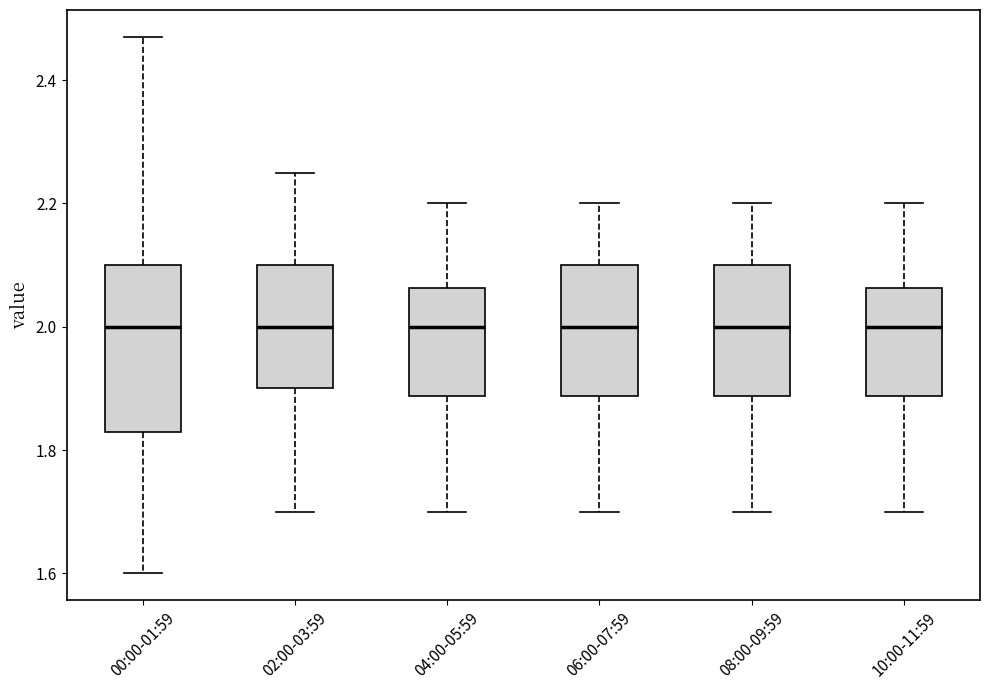

Where does the median line of the box for 08:00-09:59 sit on the y-axis? The values are not printed on the chart, so give them approximately, as read against the axis.

2.00